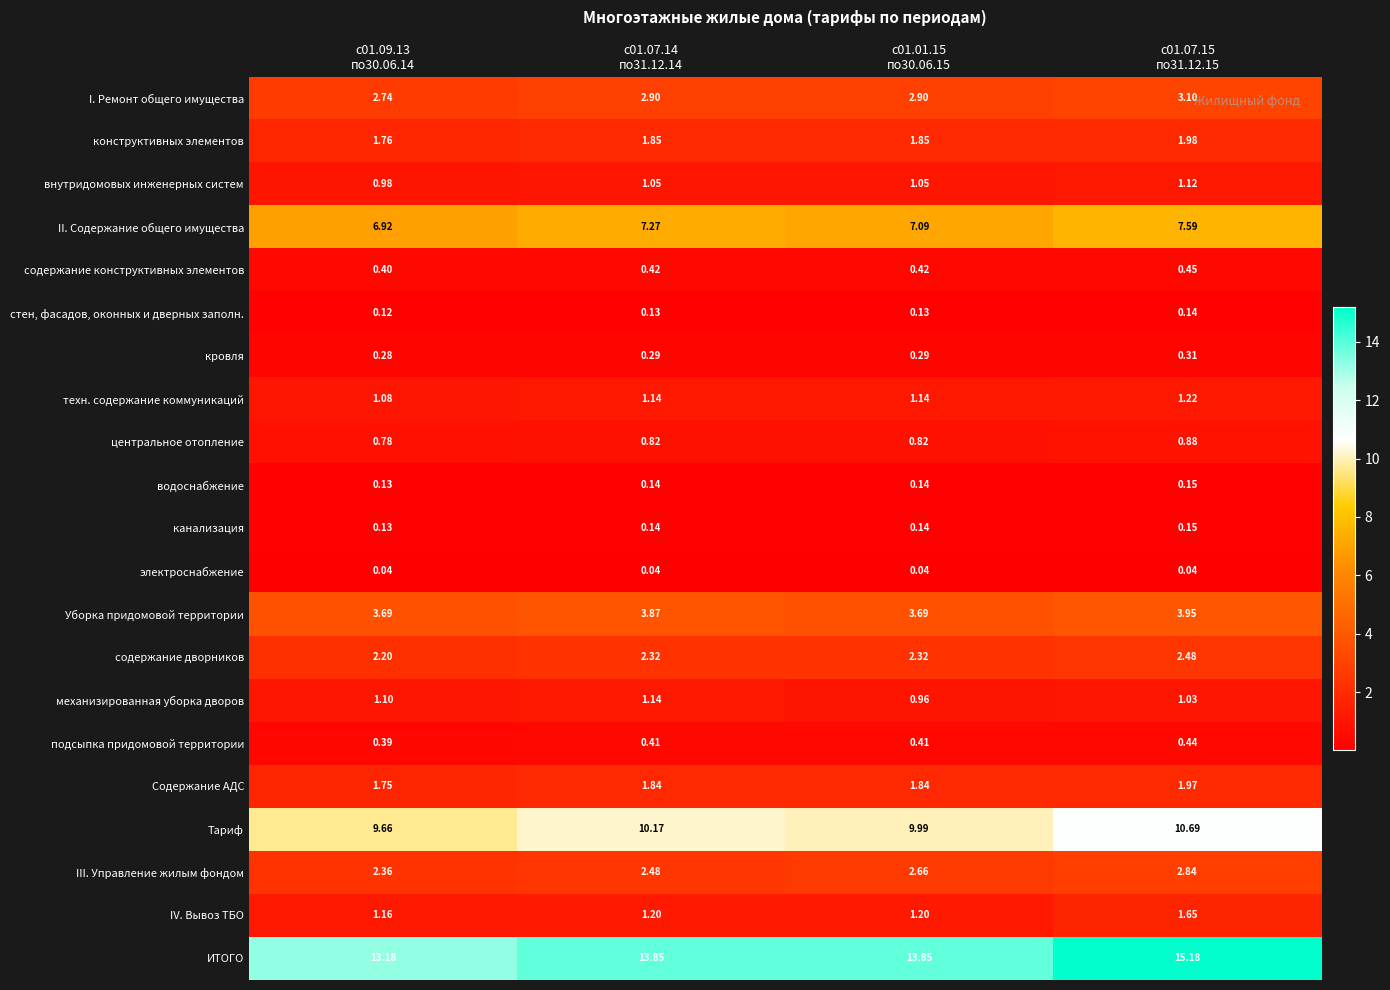

Which series has the largest range (max minus min)?

ИТОГО